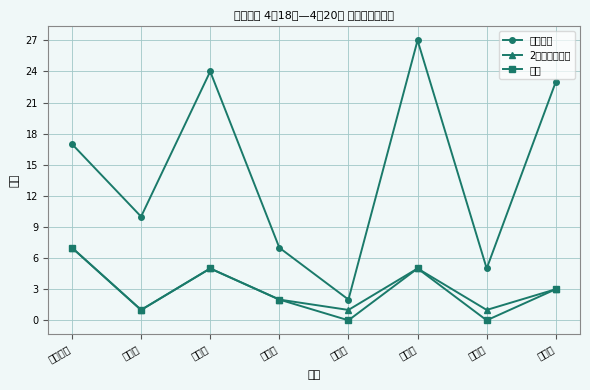

What is the greatest value displayed?

27